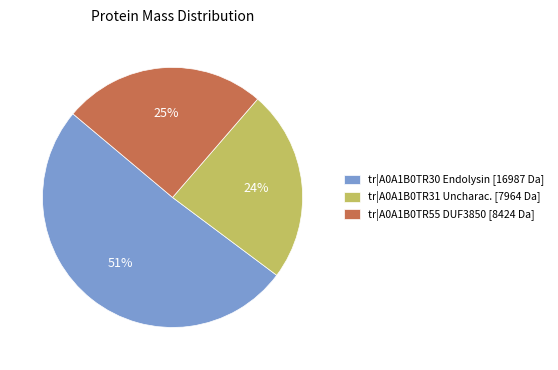

True or false: tr|A0A1B0TR31 accounts for 38% of the total.

False